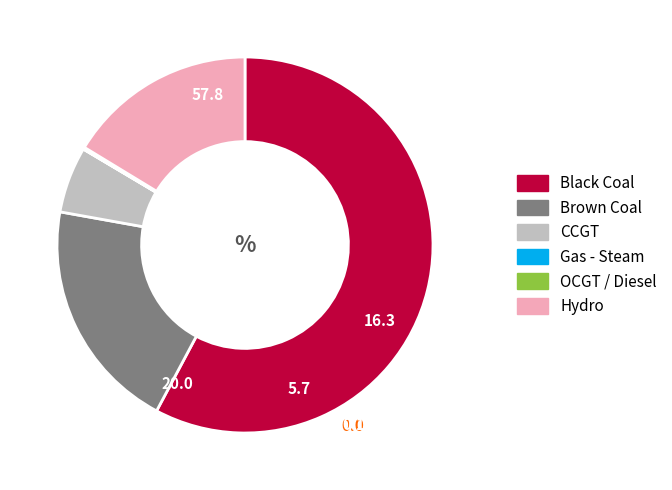

The Brown Coal slice represents 26% of the pie. True or false?

False